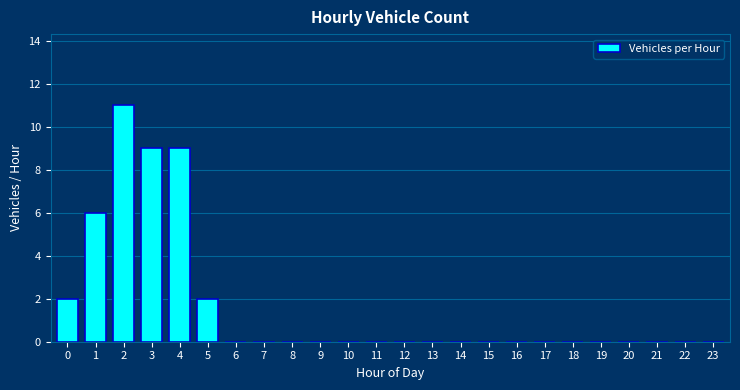

Reading right to left, extract all data points from this chart.

23=0	22=0	21=0	20=0	19=0	18=0	17=0	16=0	15=0	14=0	13=0	12=0	11=0	10=0	9=0	8=0	7=0	6=0	5=2	4=9	3=9	2=11	1=6	0=2